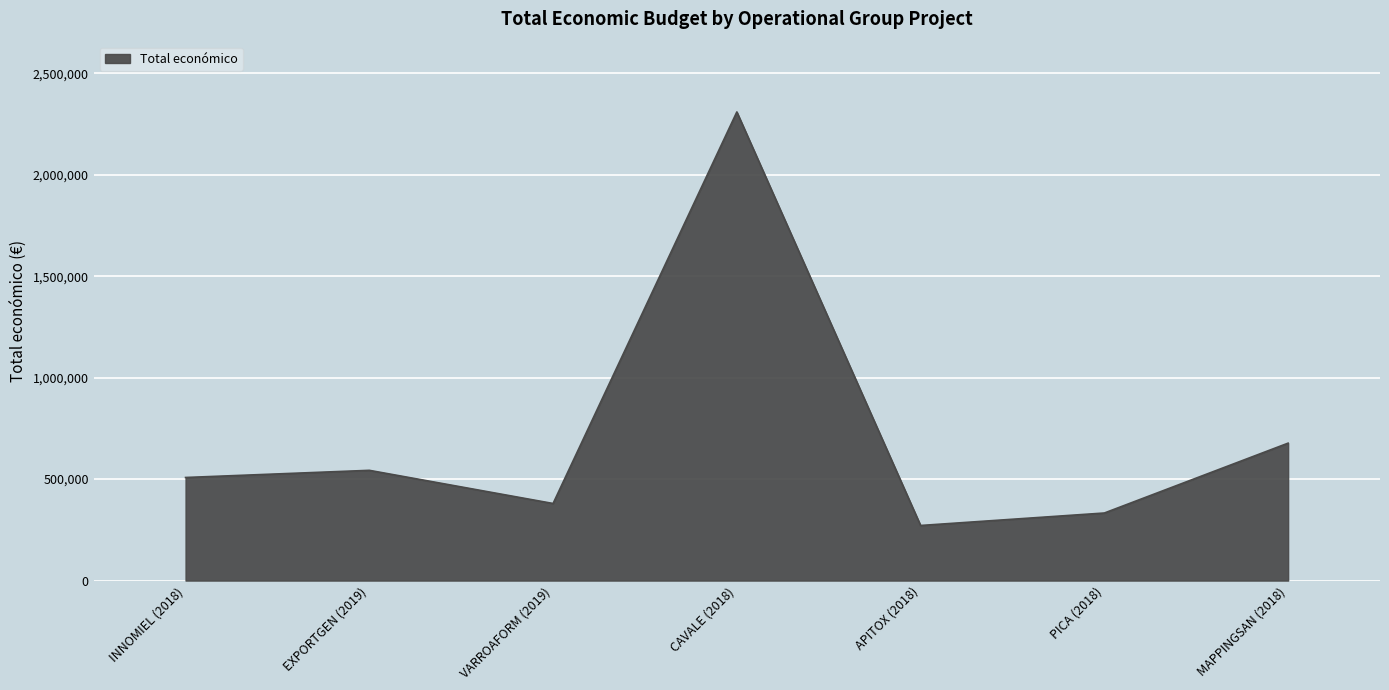

What is the sum of all values?

5023418